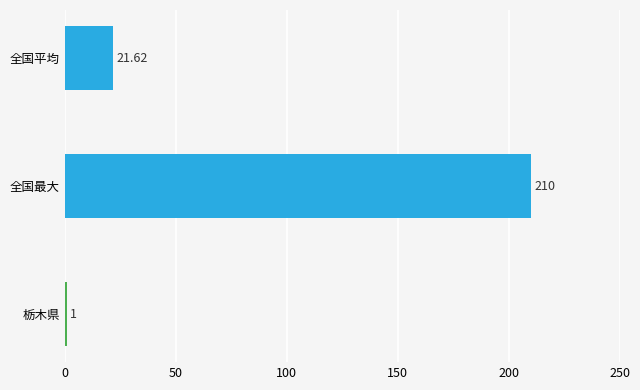

How many data points are less than 21?

1